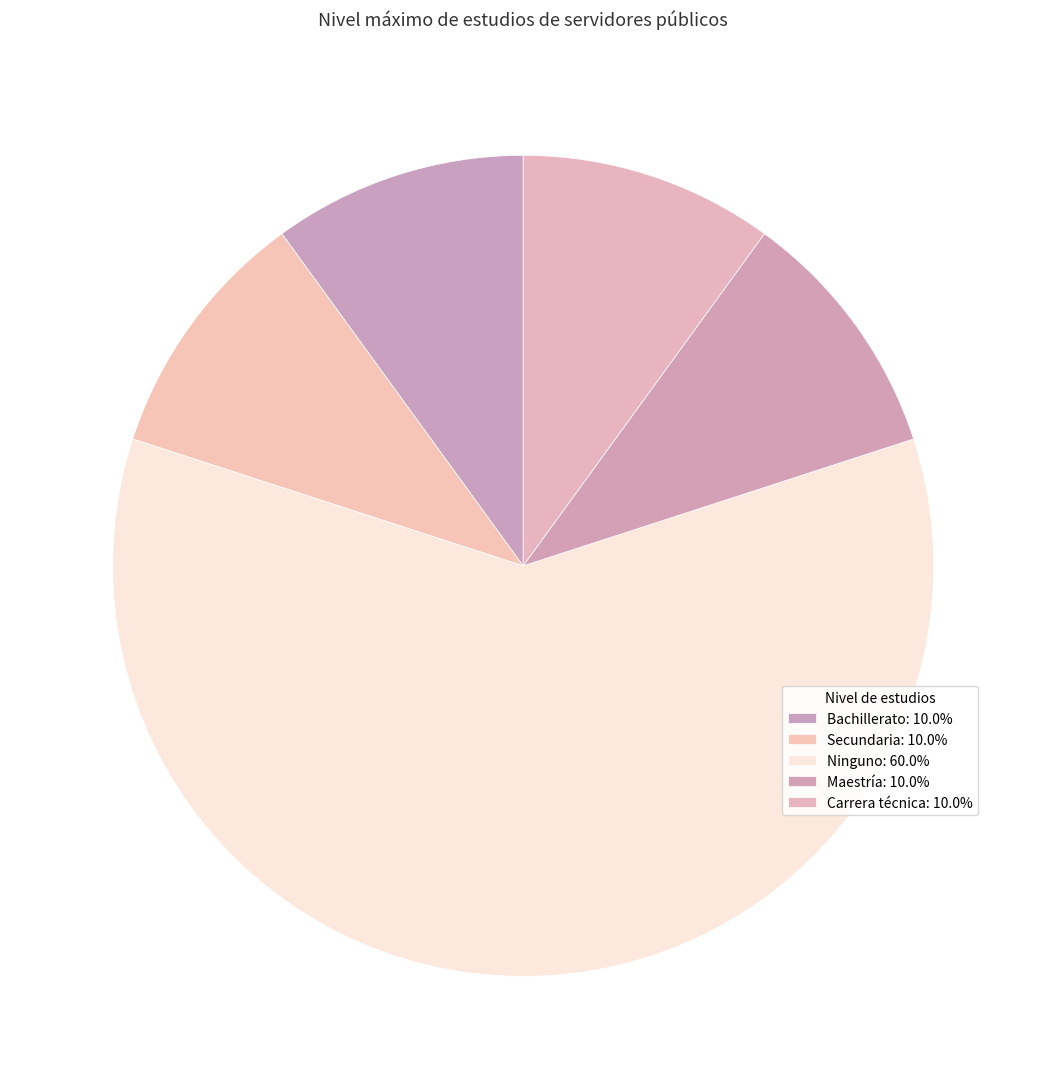

Does any single category account for the majority?

Yes